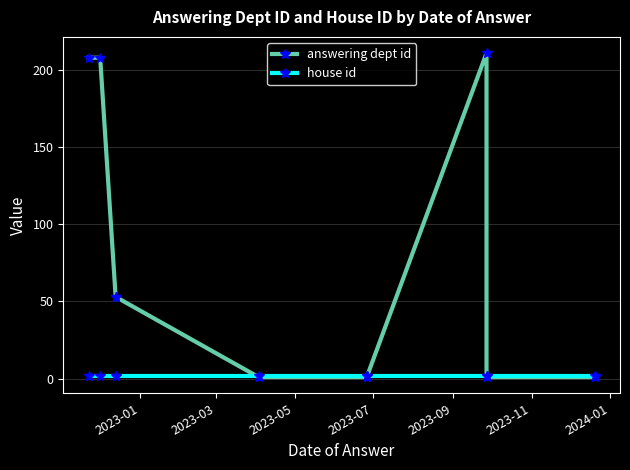

Which category has the lowest value across all series?

2023-01